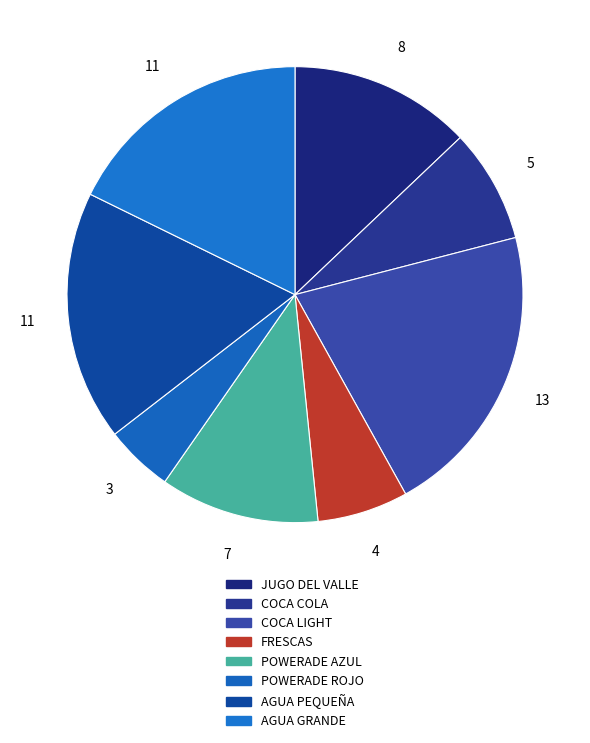

How many slices are in this pie chart?

8